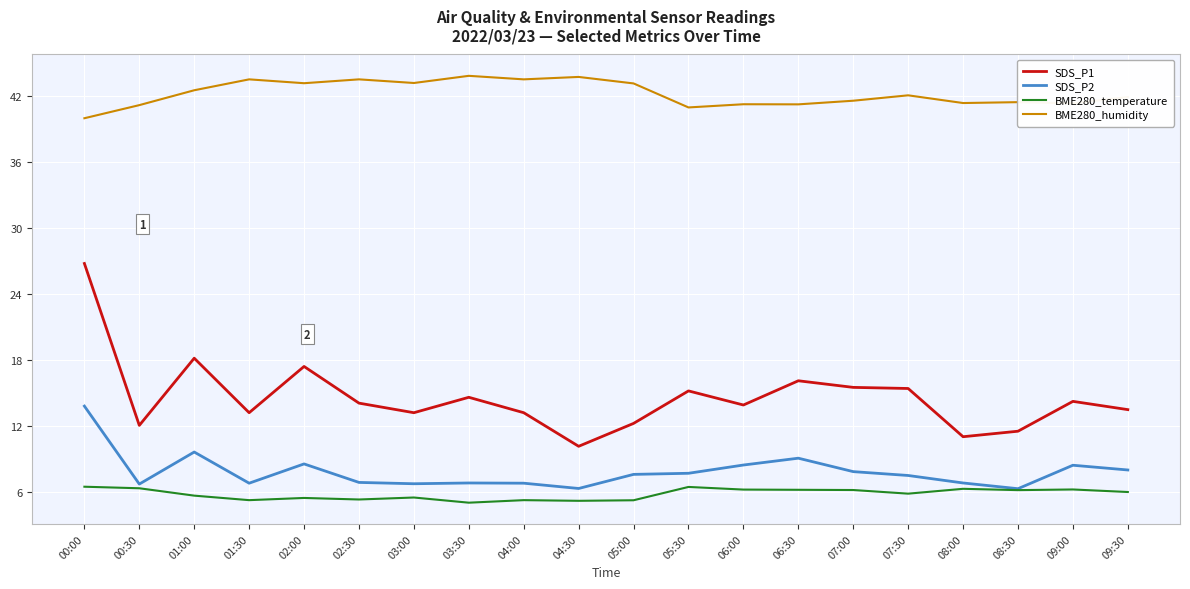

Which series has the widest spread of values?

SDS_P1